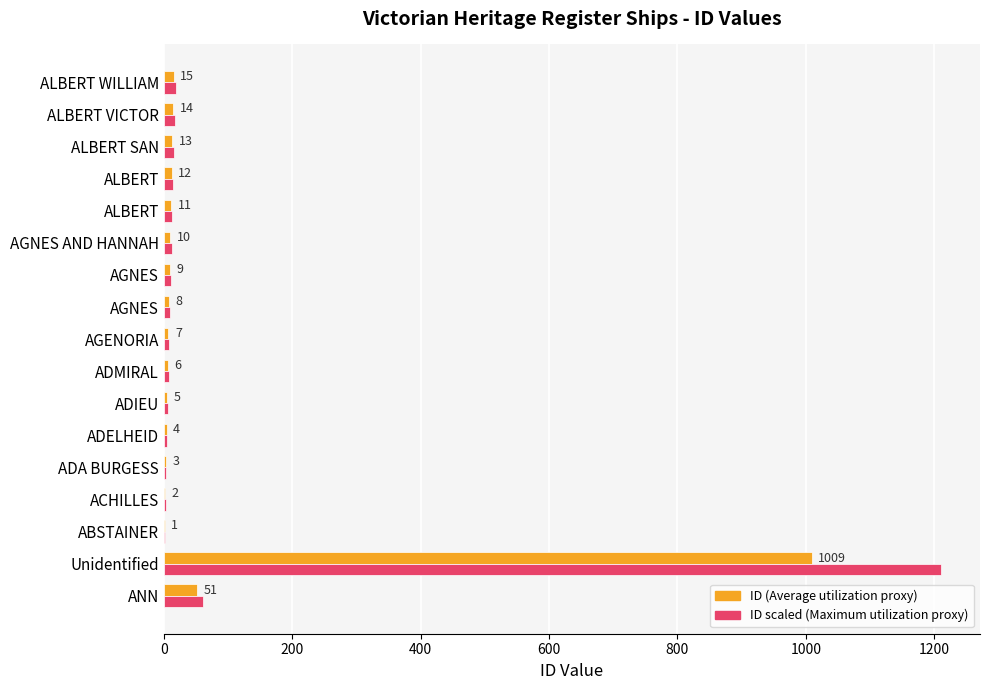

What is the smallest value displayed?

1.0